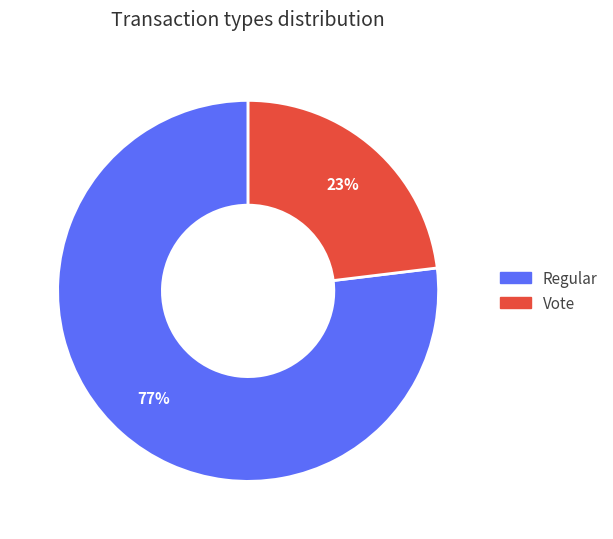

Which category accounts for the majority?

Regular